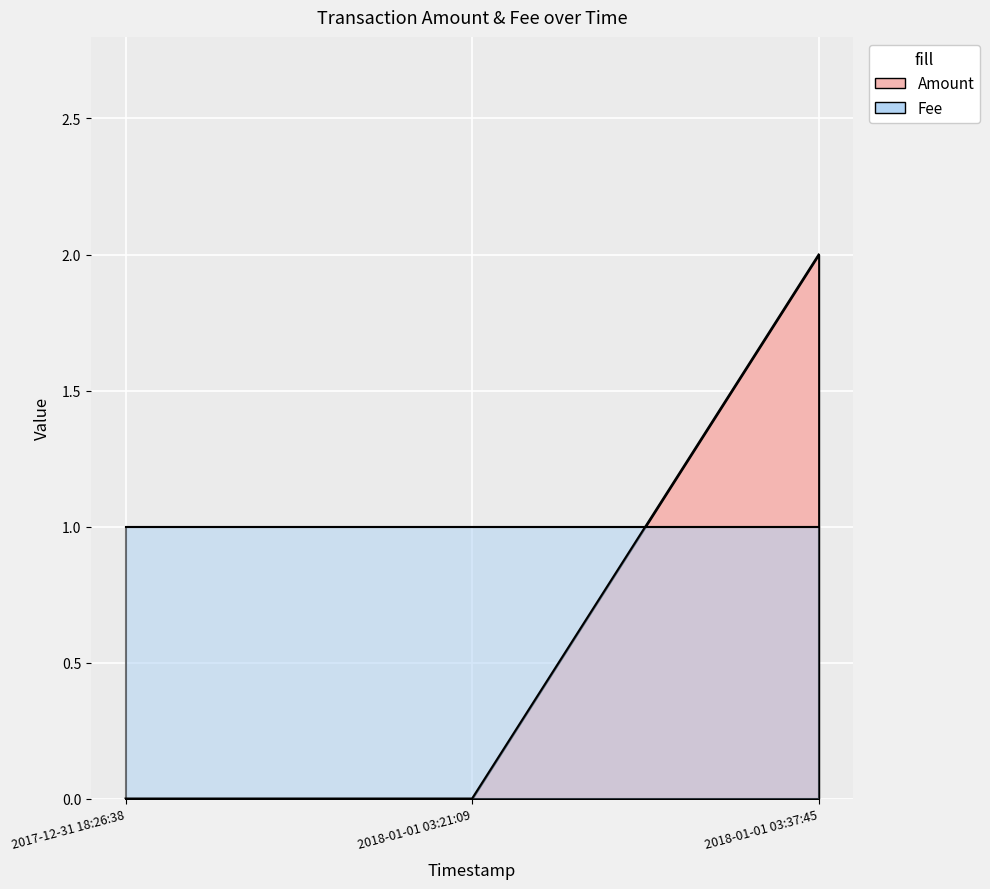

The chart shows a value of 0 at 2018-01-01 03:21:09. True or false?

True